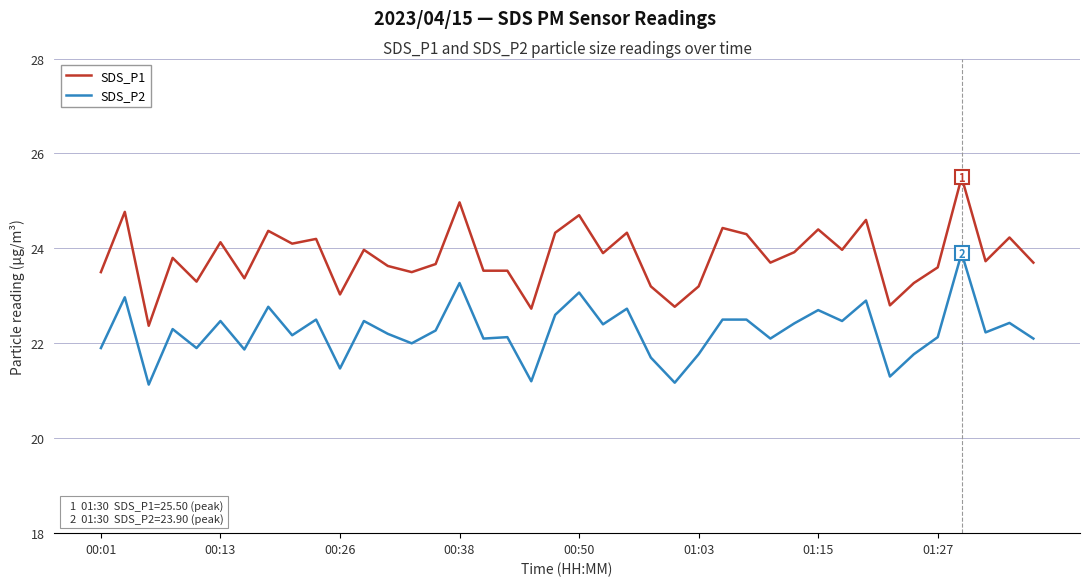

What is the difference between the maximum and minimum values in the SDS_P1 series?

3.1